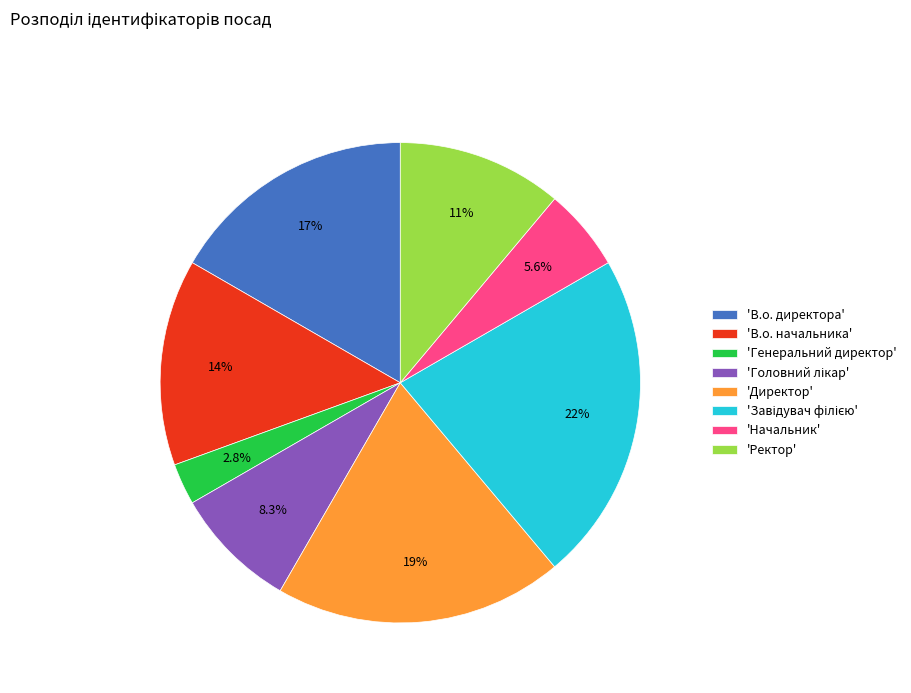

What is the smallest slice in the pie chart?

'Генеральний директор'